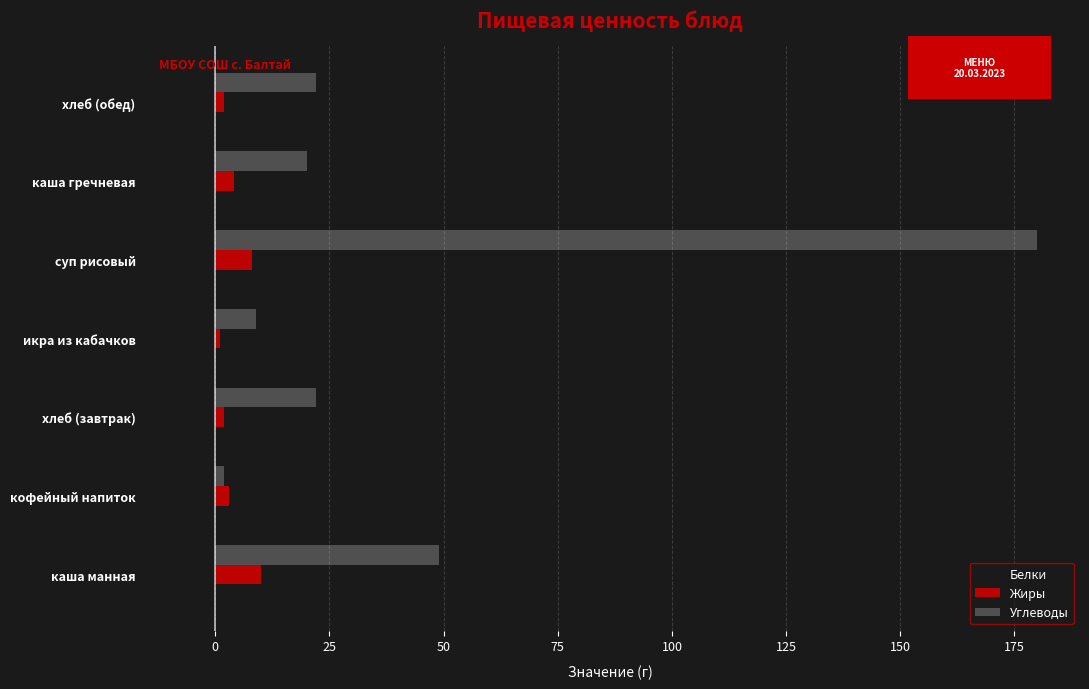

Which series has the largest range (max minus min)?

Углеводы